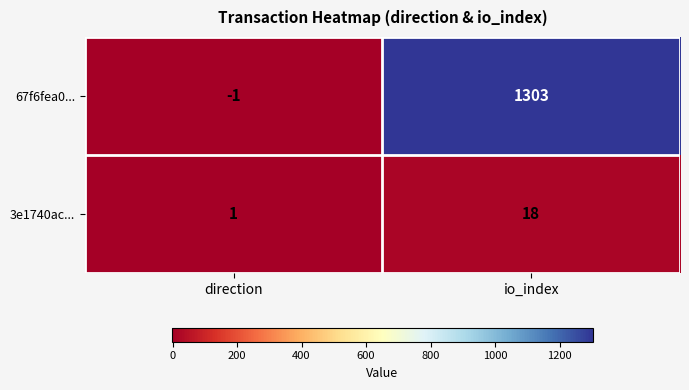

At which category is the sum across all series the highest?

io_index